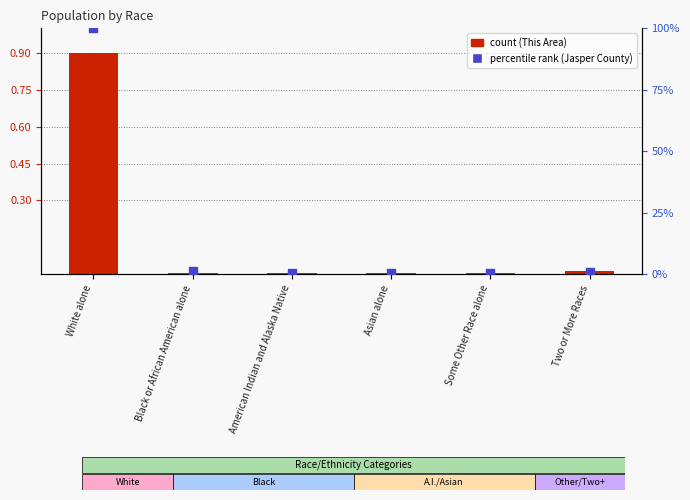

Is the value of Jasper County percentile rank at Asian alone greater than the value of This Area count at White alone?

No